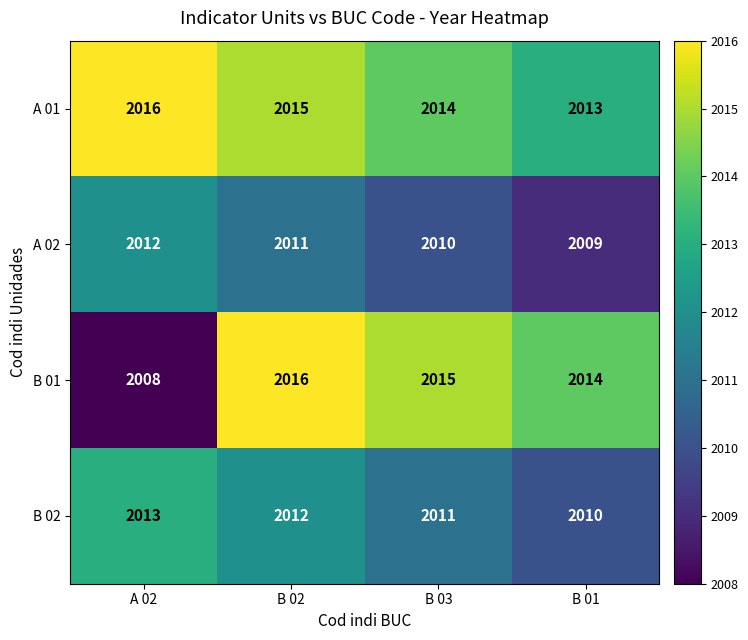

Which series has the widest spread of values?

B 01